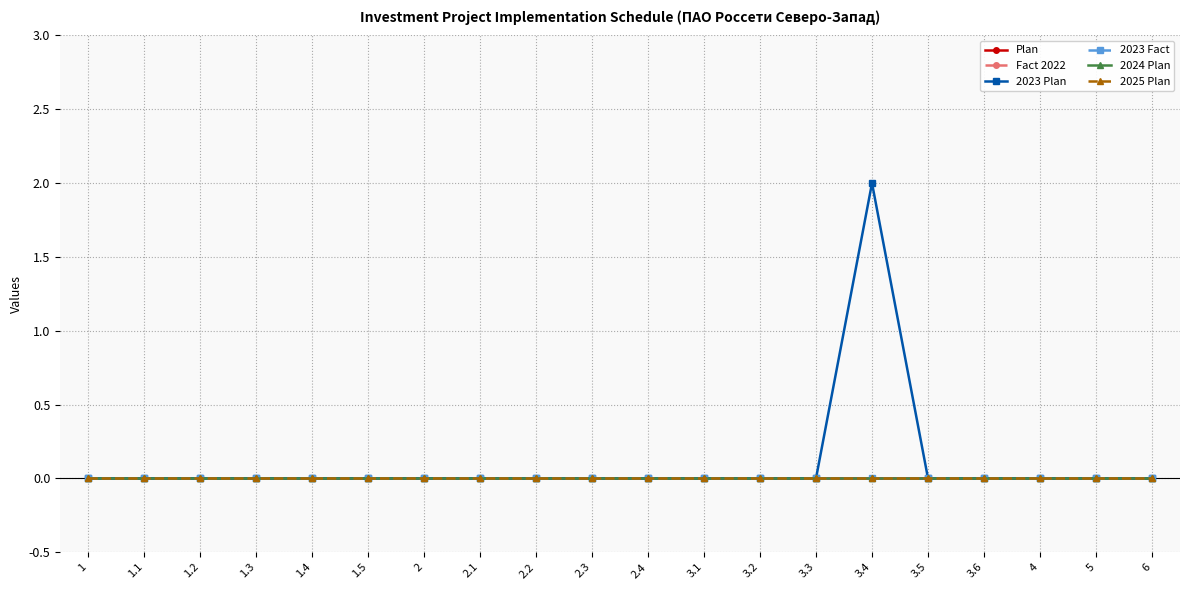

Which series has the widest spread of values?

2023 Plan